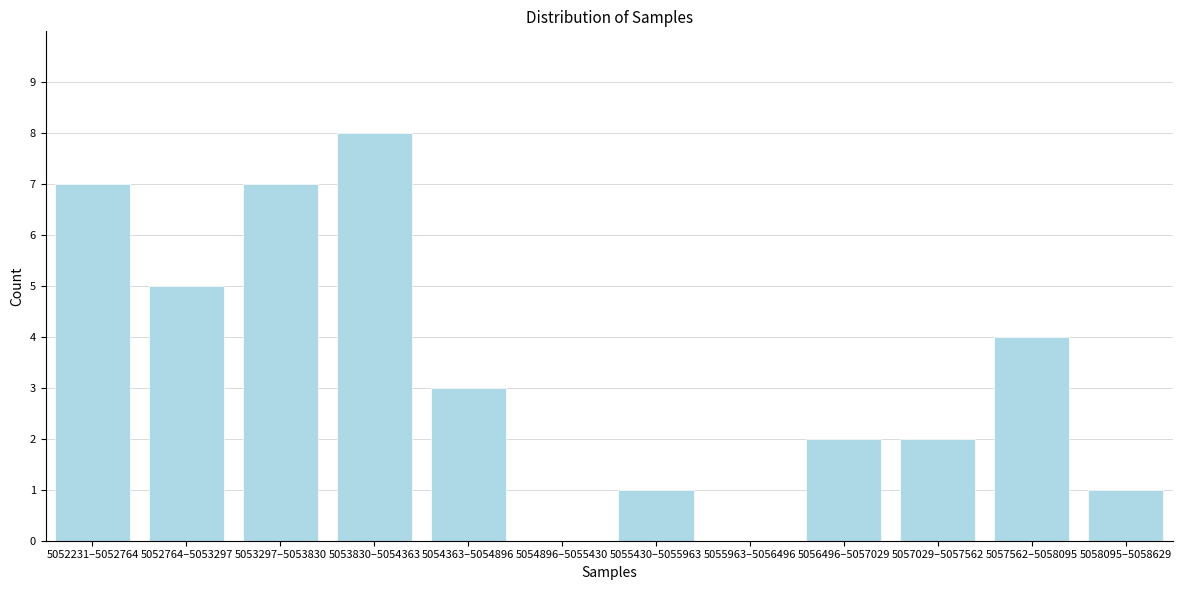

Reading left to right, list all the values displayed in this chart.

5052231–5052764=7	5052764–5053297=5	5053297–5053830=7	5053830–5054363=8	5054363–5054896=3	5054896–5055430=0	5055430–5055963=1	5055963–5056496=0	5056496–5057029=2	5057029–5057562=2	5057562–5058095=4	5058095–5058629=1